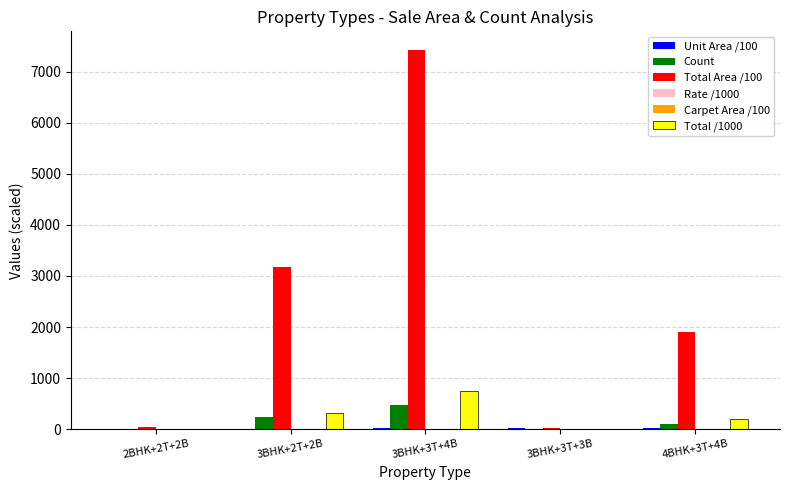

Which series has the largest total across all categories?

Total Area /100